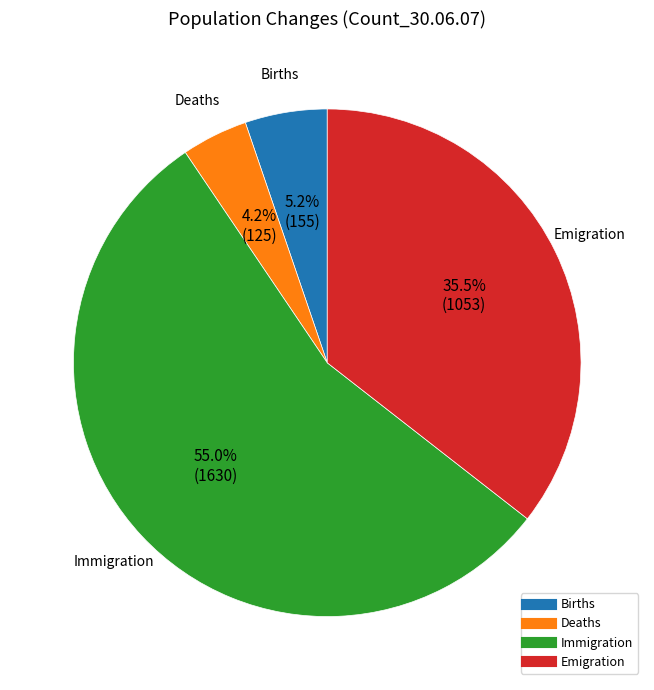

Is there any slice that represents more than half of the pie?

Yes